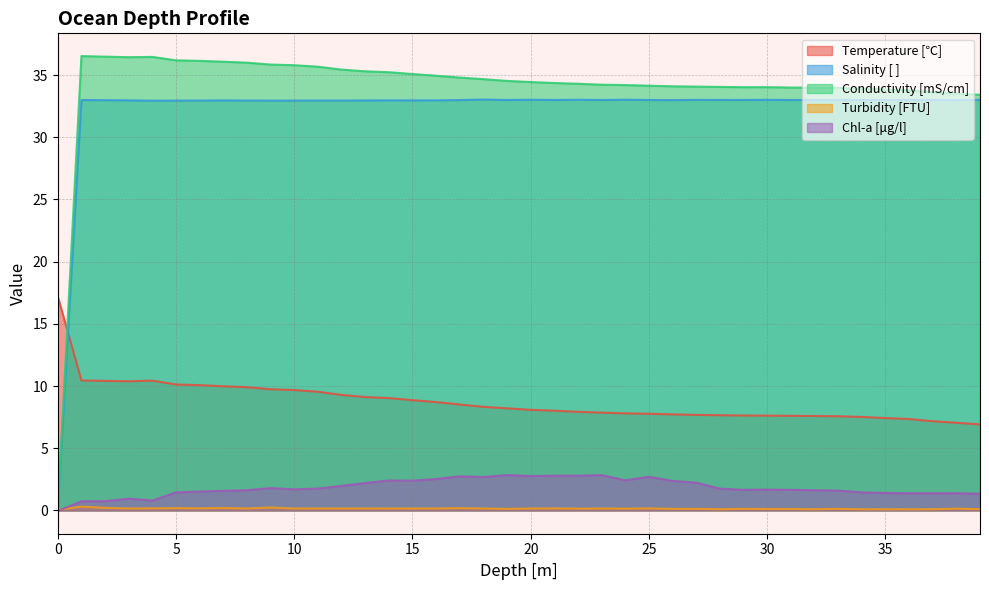

The Chl-a [μg/l] series shows 2.5 at 16. True or false?

True